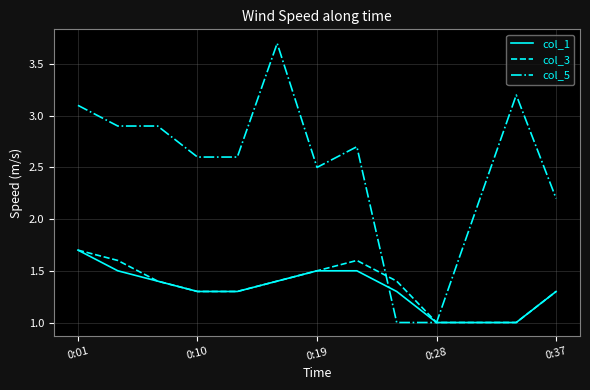

Which series has the largest total across all categories?

col_5